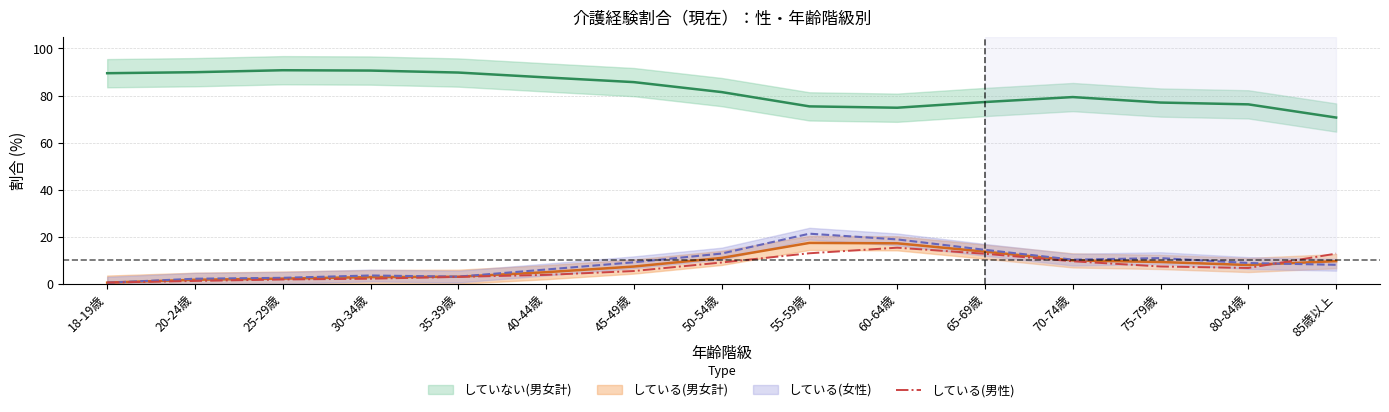

What is the highest value of the している(男性) series?

15.4